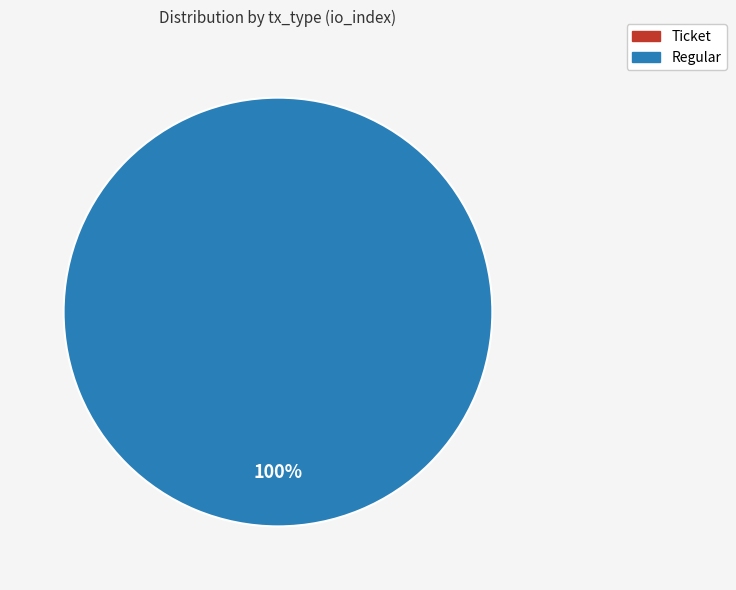

To the nearest percent, what is the difference between the largest and smallest slice percentages?

100%